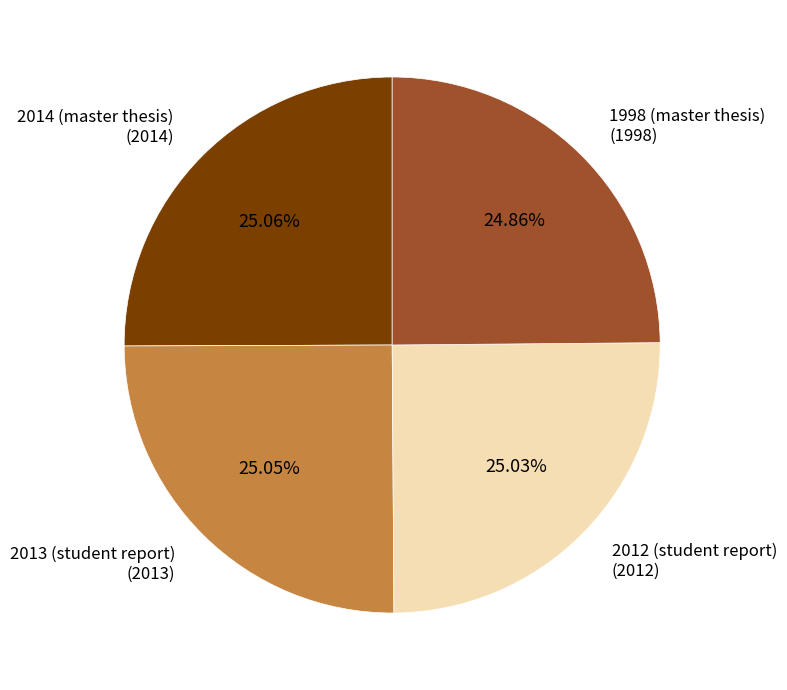

How many slices are in this pie chart?

4